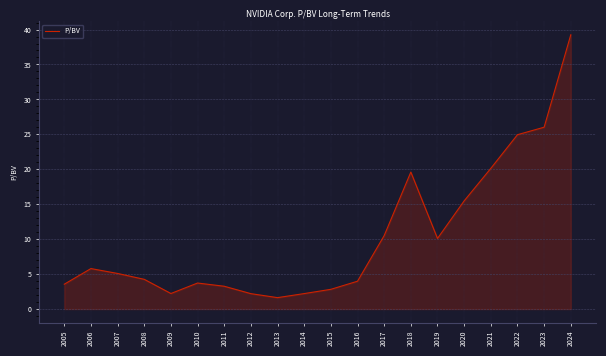

Which has a higher value, 2020 or 2013?

2020